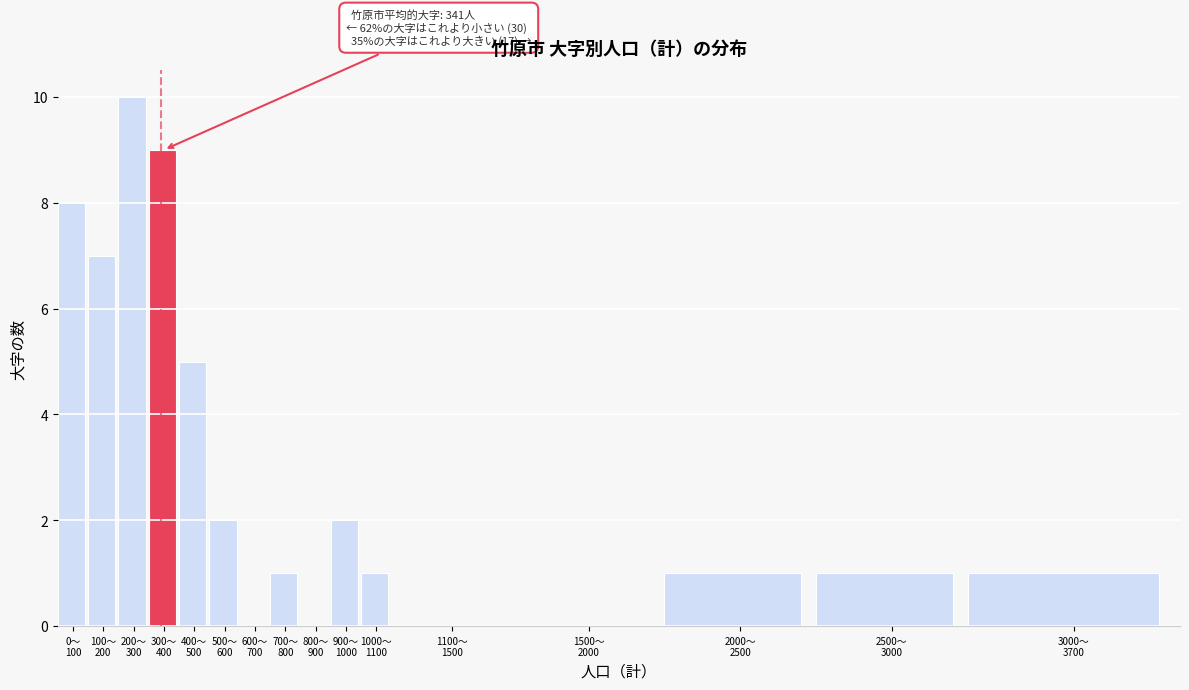

What is the maximum value shown in the chart?

10